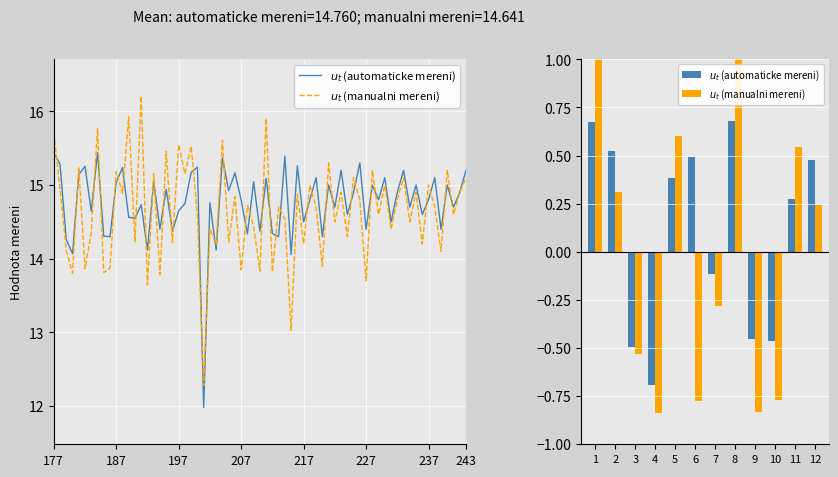

Rank the series by their maximum value, from highest to lowest.

$u_t$ (manualni mereni), $u_t$ (automaticke mereni)